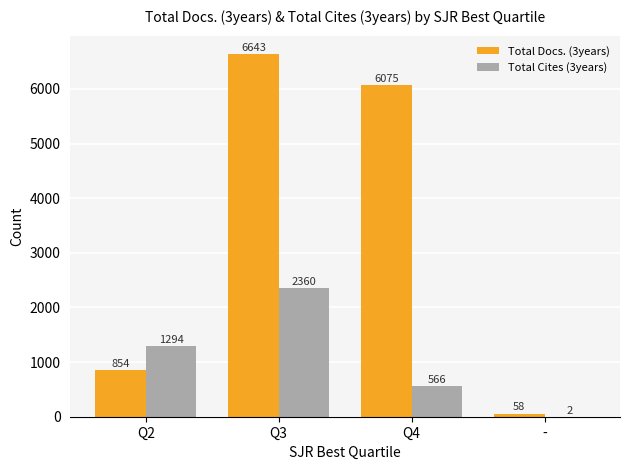

What is the highest value of the Total Cites (3years) series?

2360